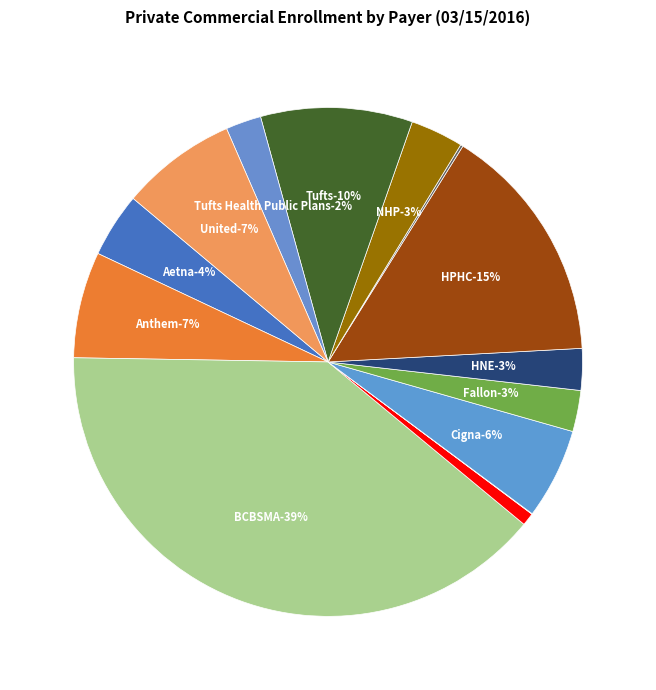

Which category has the smallest portion of the pie?

CeltiCare